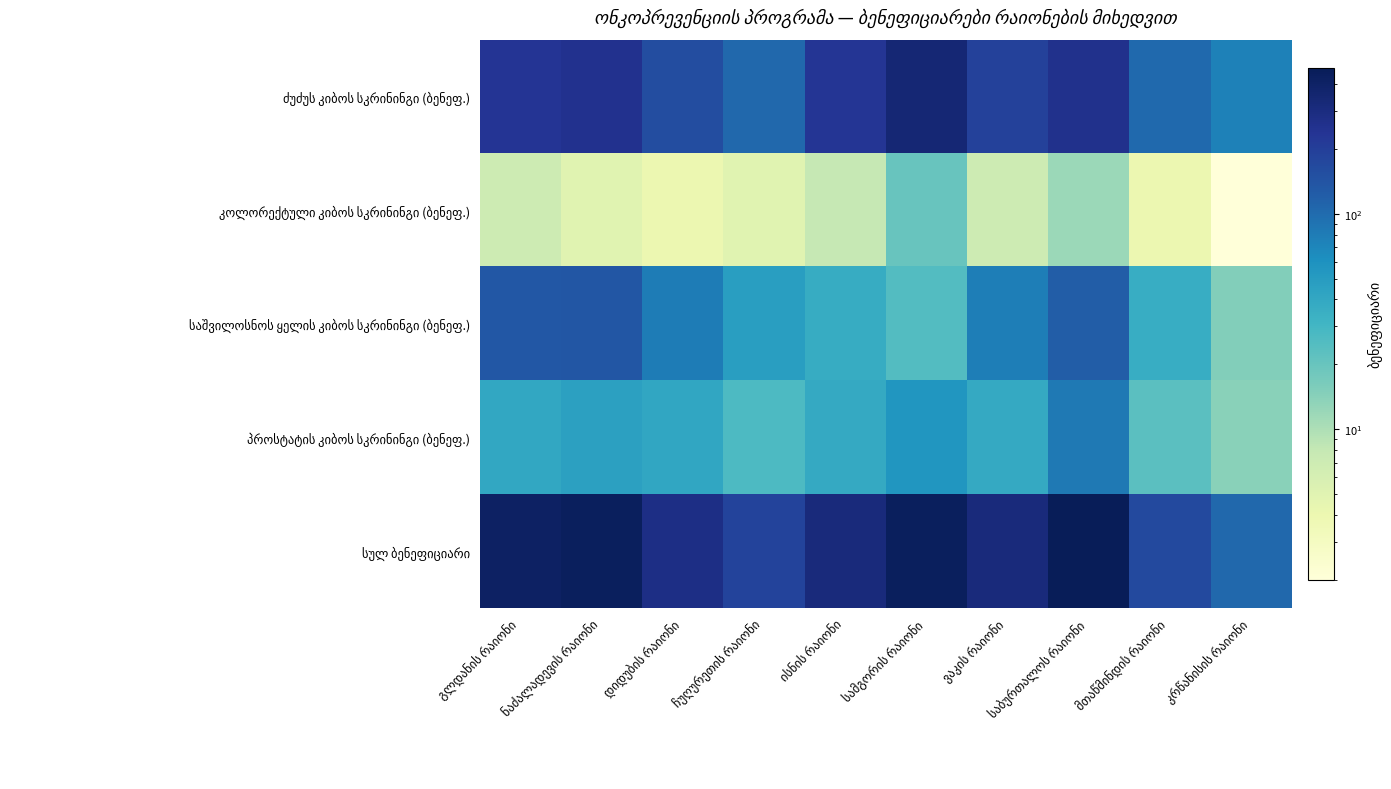

At ისნის რაიონი, list the series in order from largest to smallest.

სულ ბენეფიციარი, ძუძუს კიბოს სკრინინგი (ბენეფ.), პროსტატის კიბოს სკრინინგი (ბენეფ.), საშვილოსნოს ყელის კიბოს სკრინინგი (ბენეფ.), კოლორექტული კიბოს სკრინინგი (ბენეფ.)